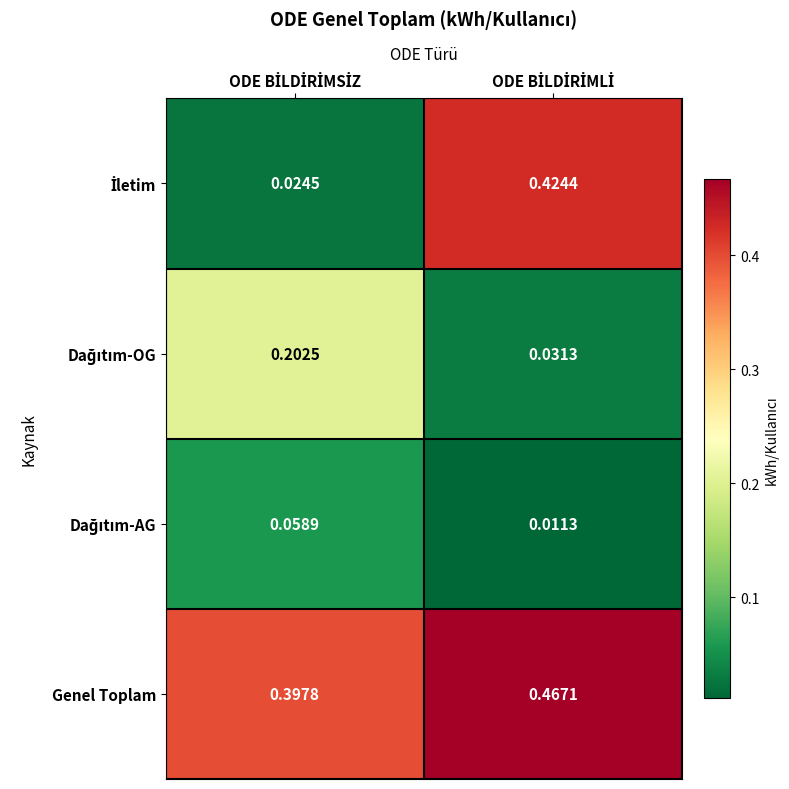

Which series has the largest total across all categories?

Genel Toplam